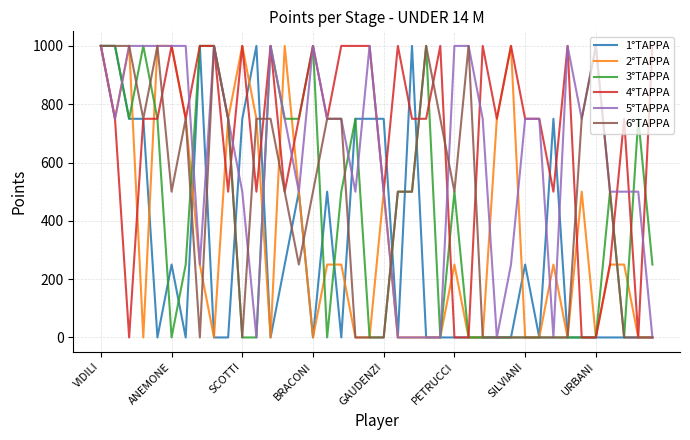

Which series has the largest total across all categories?

4°TAPPA